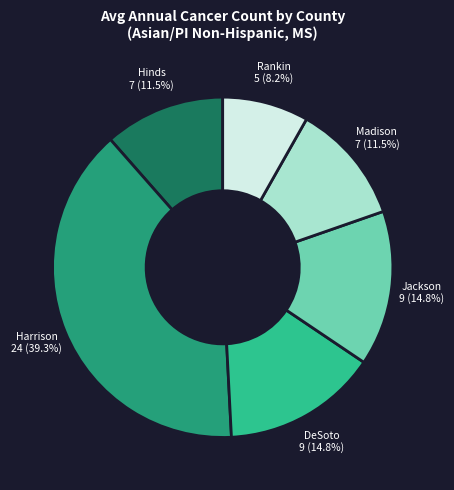

Is there a majority slice in this chart?

No